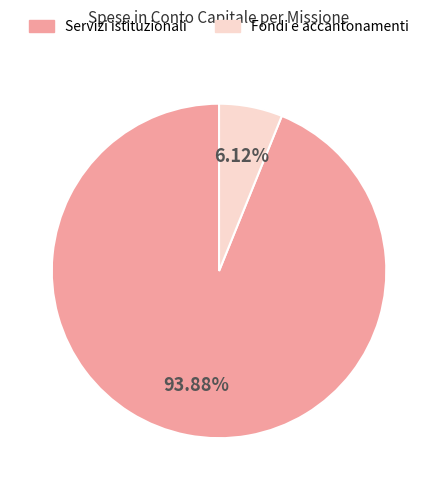

Is there a majority slice in this chart?

Yes